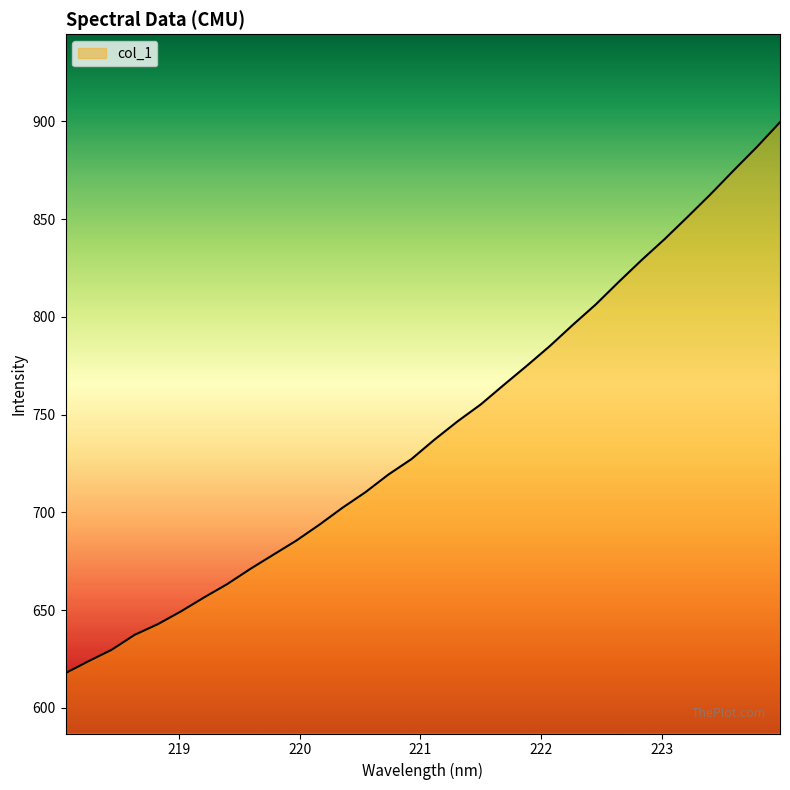

What is the smallest value displayed?

617.8